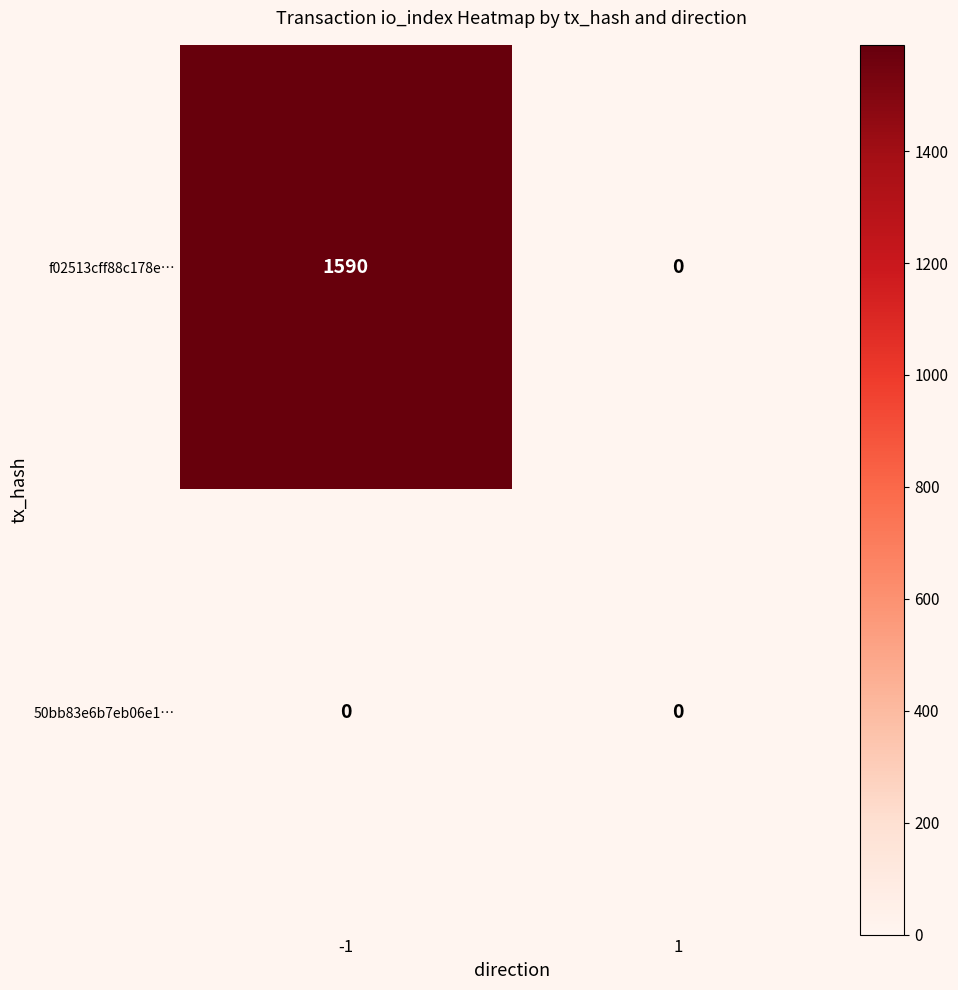

At -1, list the series in order from smallest to largest.

50bb83e6b7eb06e1…, f02513cff88c178e…